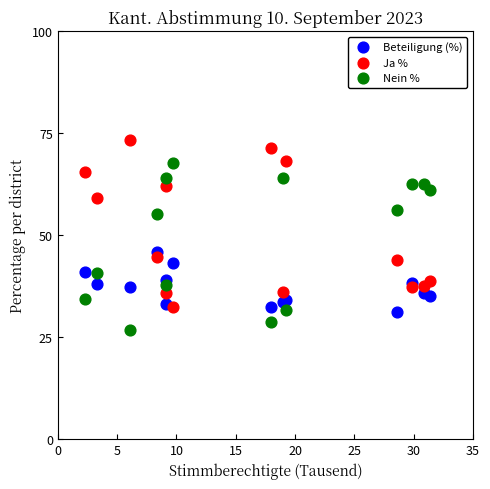

What is the X range (max minus min) for the scatter plot?

29.1